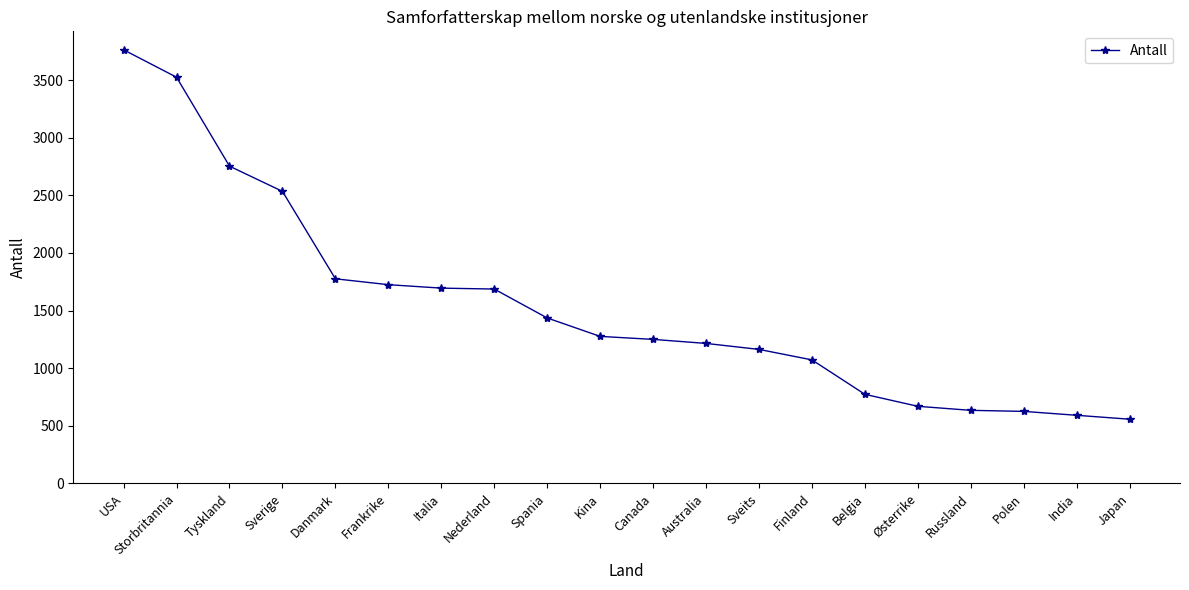

Read the value at Australia, to the nearest 100.

1200